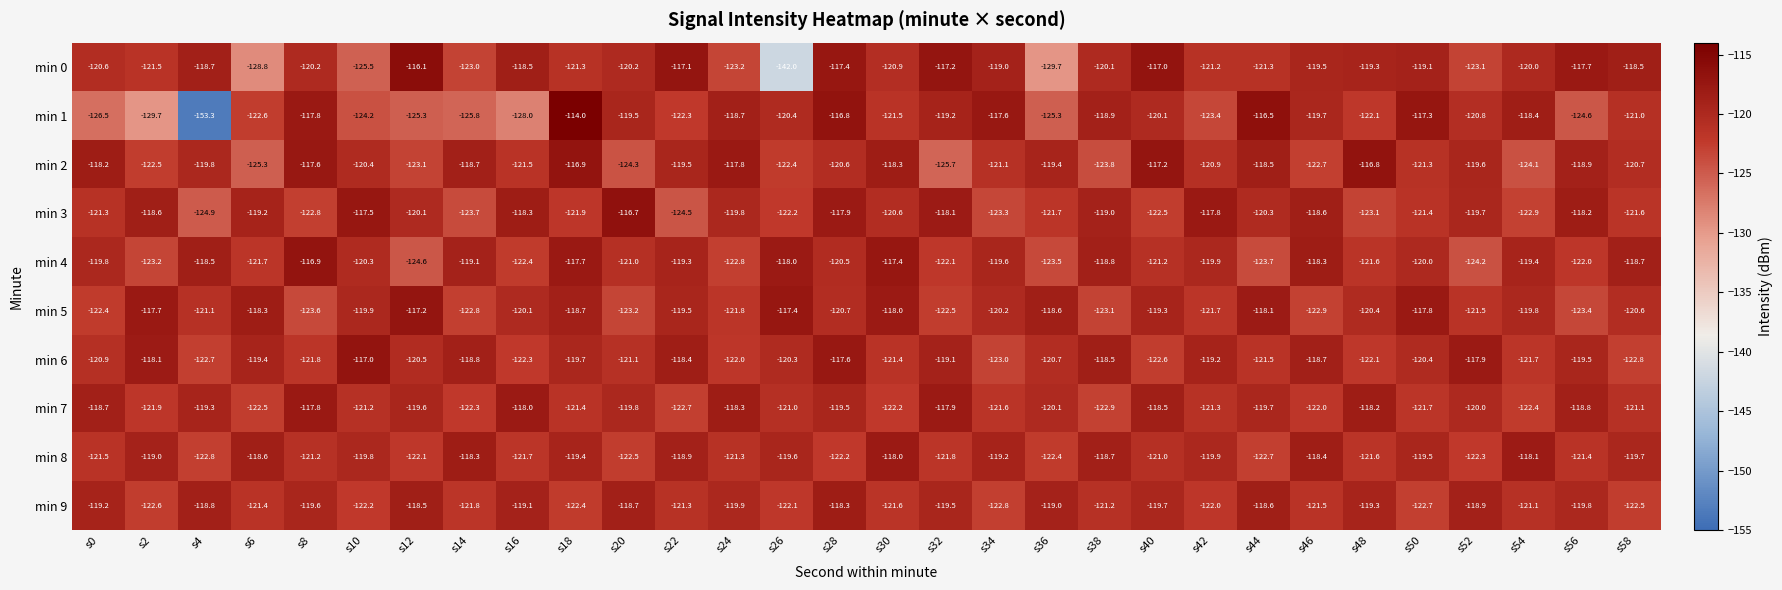

What is the difference between the maximum and minimum values in the min 4 series?

7.7